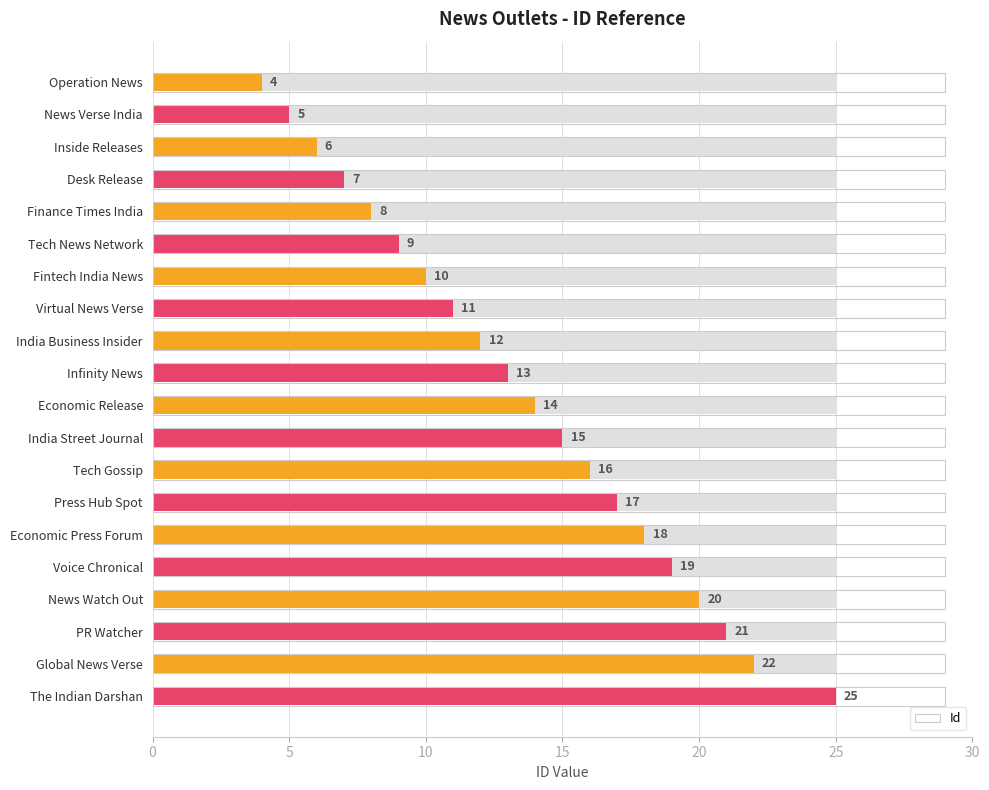

What is the greatest value displayed?

25